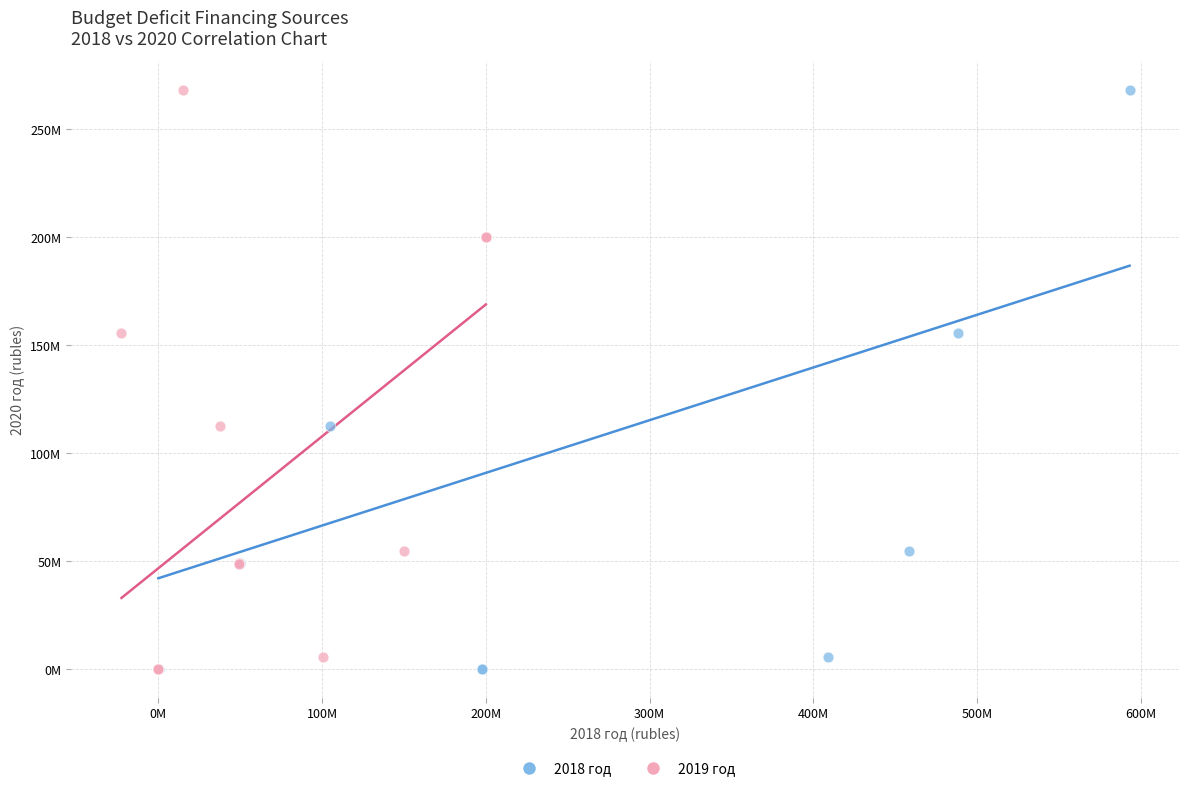

What are all the series names shown in the legend?

2018 год, 2019 год